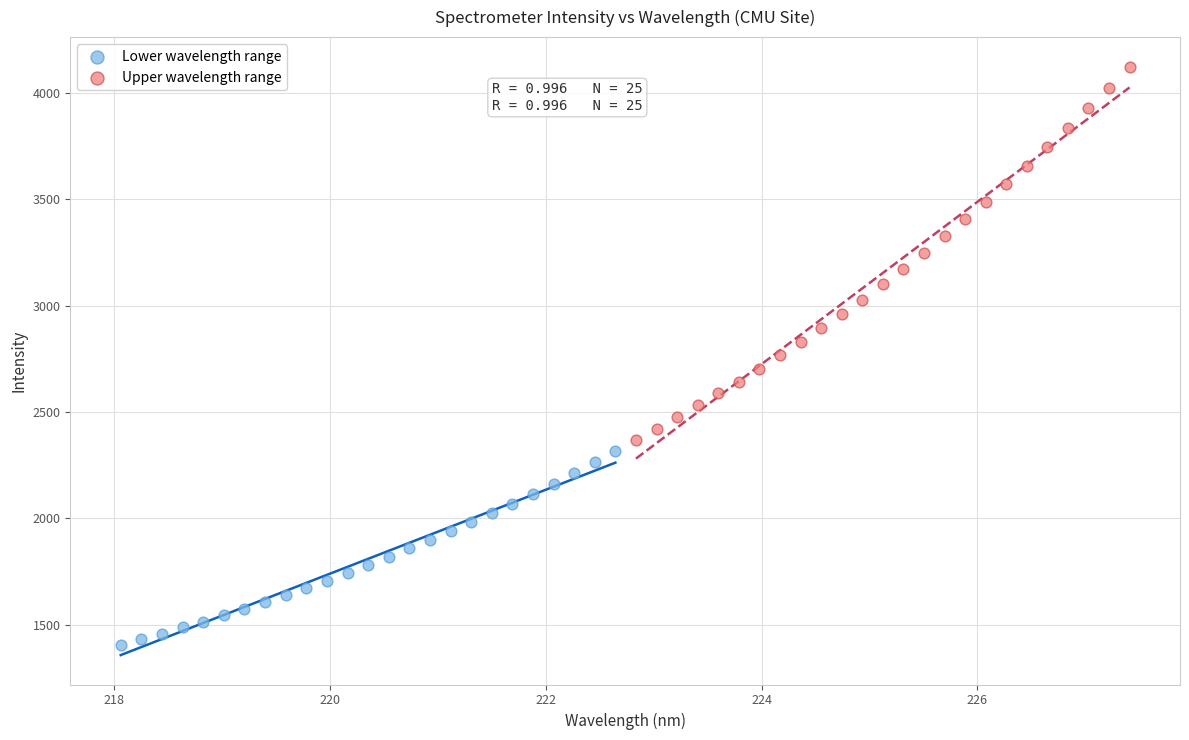

What are all the series names shown in the legend?

Lower wavelength range, Upper wavelength range